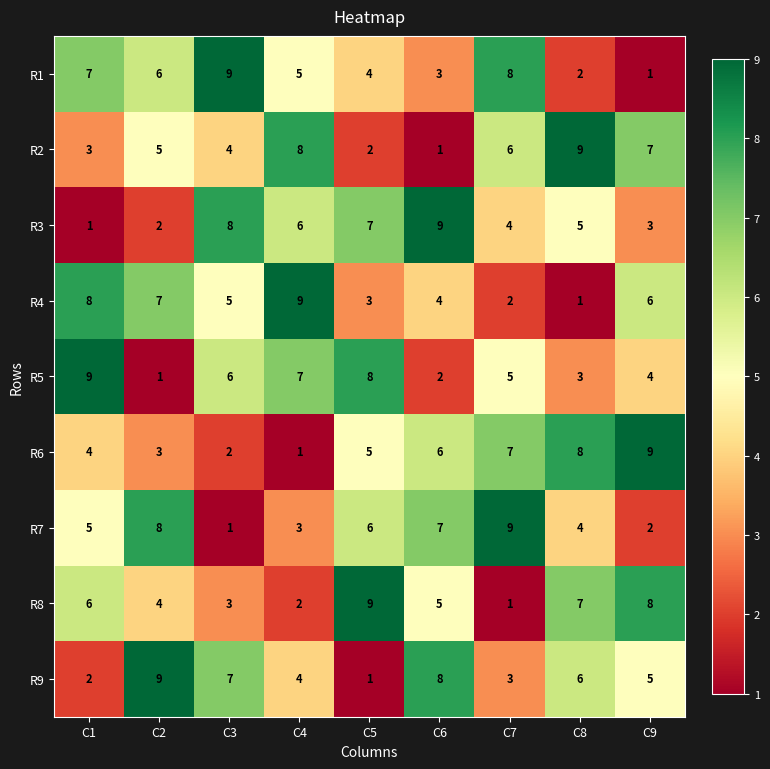

What is the spread (max minus min) of values at C6?

8